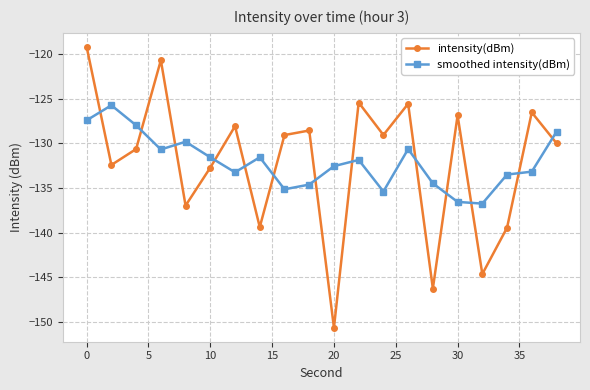

True or false: intensity(dBm) and smoothed intensity(dBm) cross at least once.

True